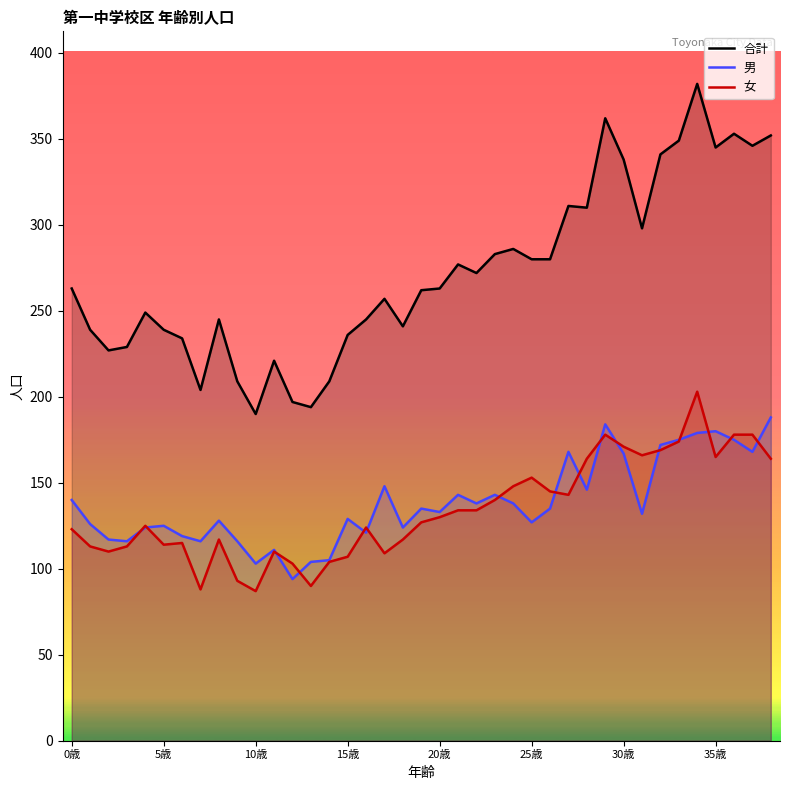

True or false: 合計 and 女 intersect in this chart.

False